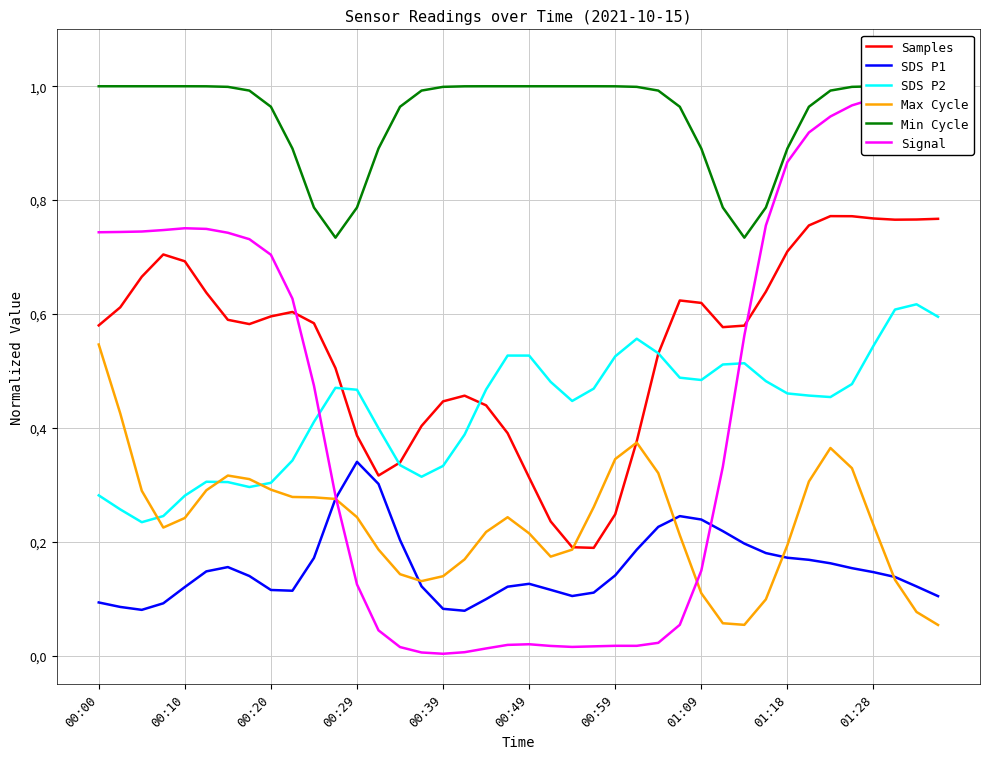

What is the total value across all series at 38?

3.6